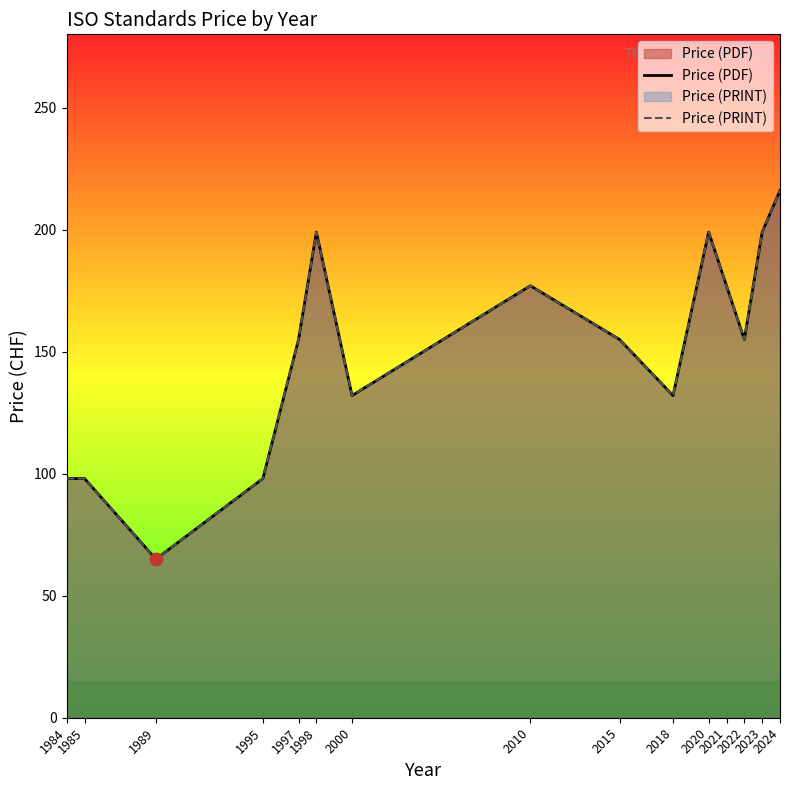

What are all the series names shown in the legend?

Price (PDF), Price (PRINT)